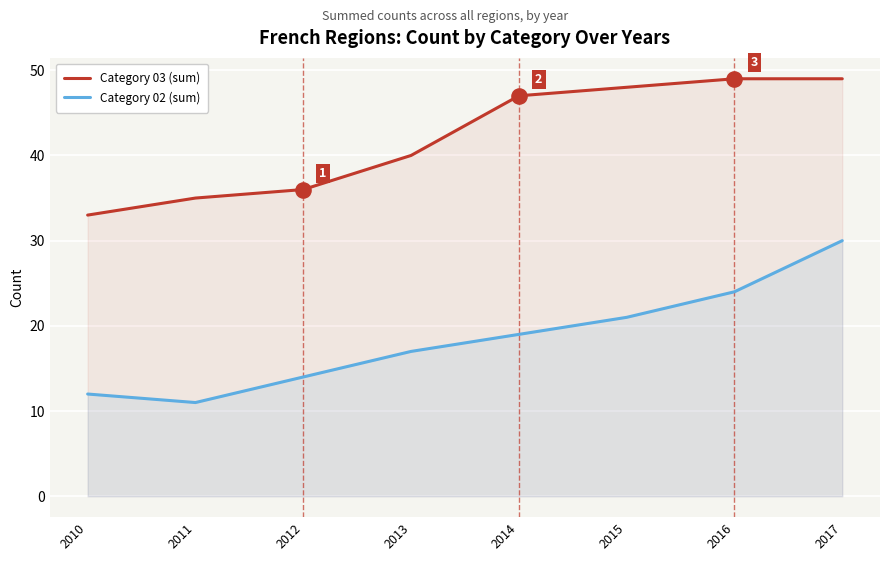

Which series has the largest total across all categories?

Category 03 (sum)